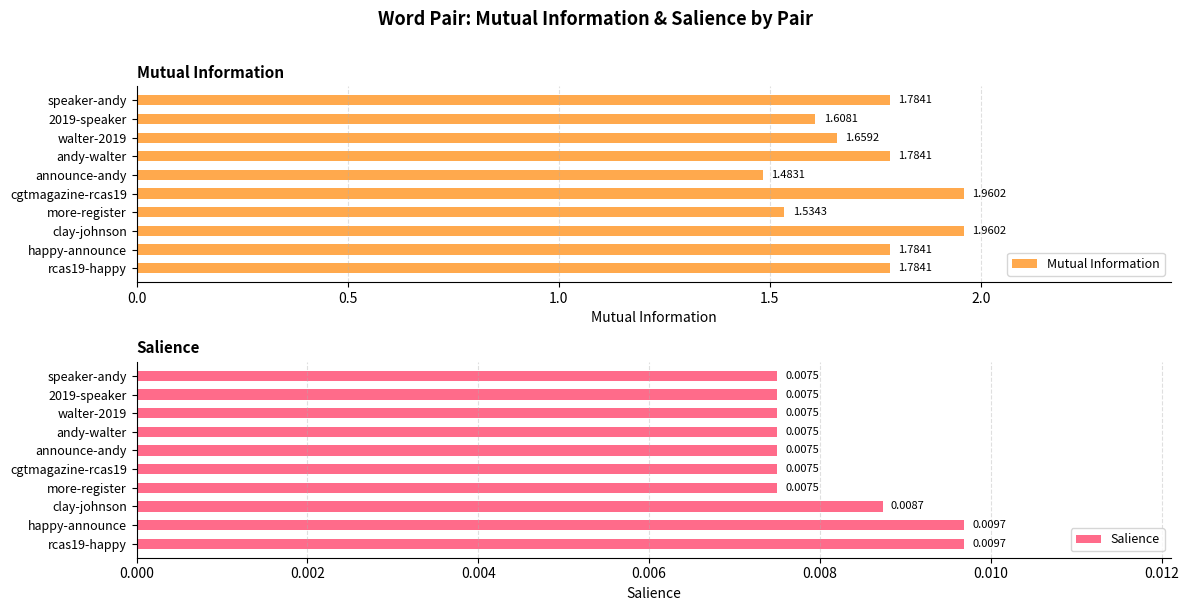

What are all the series names shown in the legend?

Mutual Information, Salience